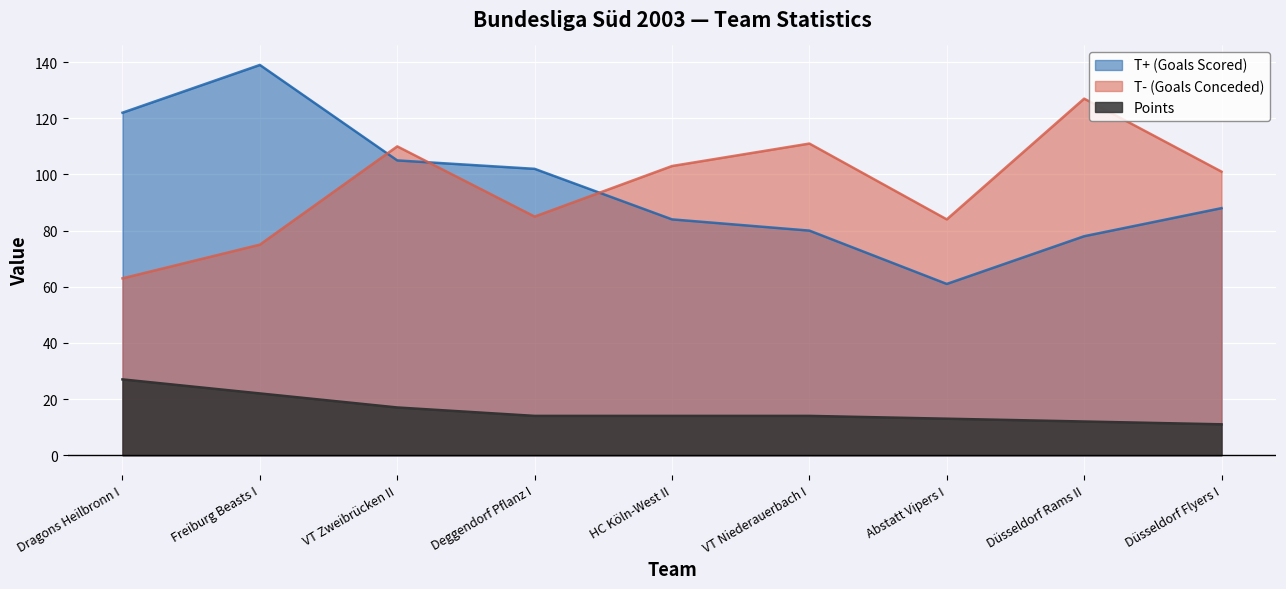

Is it true that Points equals 8 at HC Köln-West II?

False